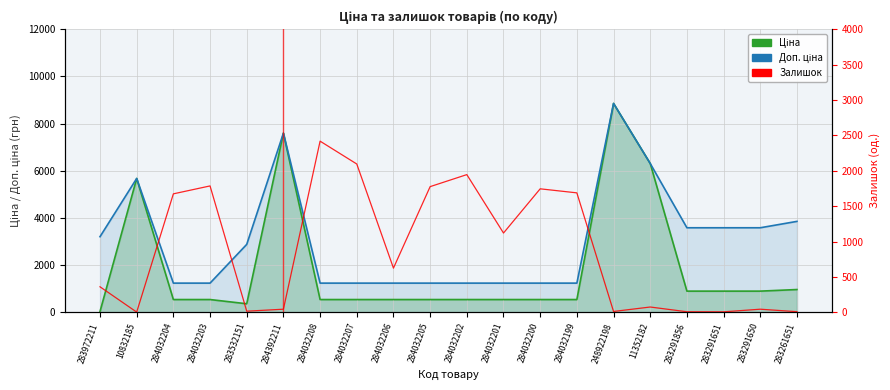

What value does the Доп. ціна series have at 284032208?

1235.4